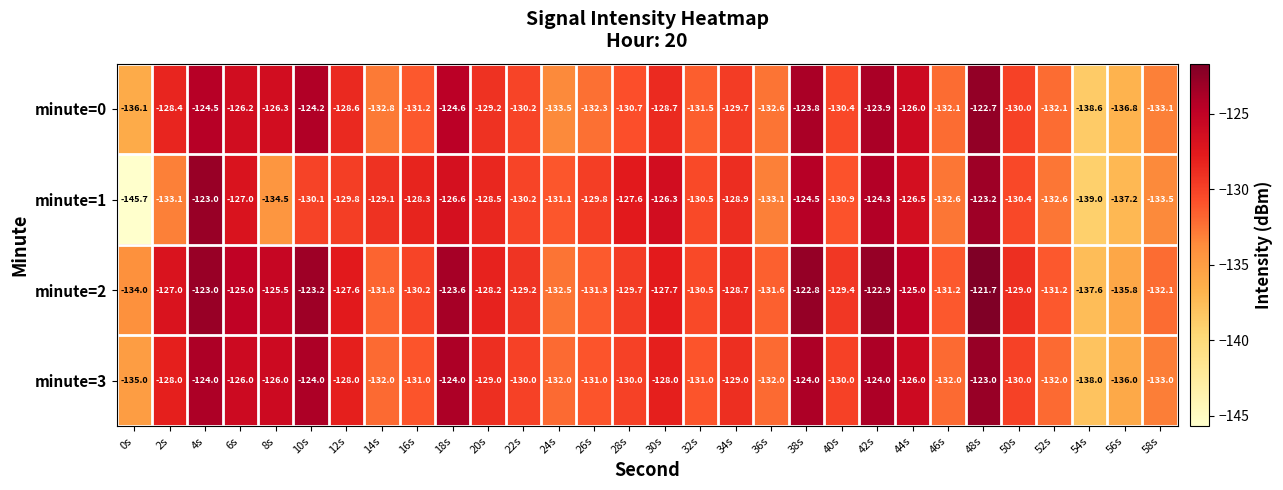

Rank the series by their average value, from highest to lowest.

minute=2, minute=3, minute=0, minute=1